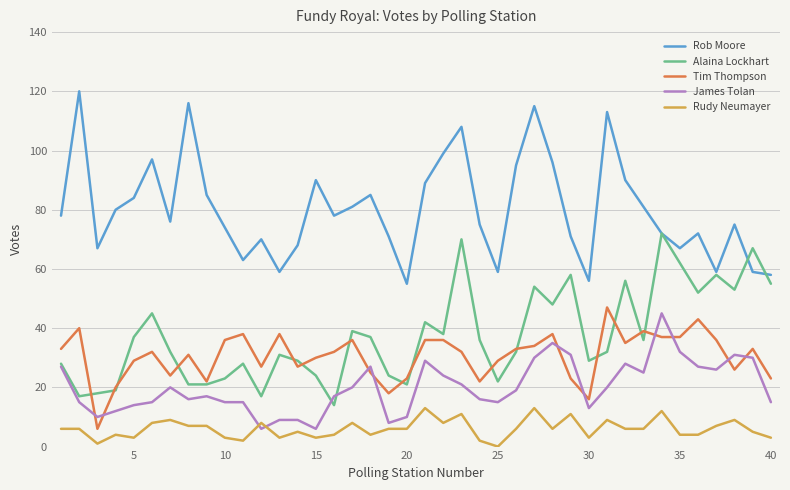

What is the lowest value of the Rob Moore series?

55